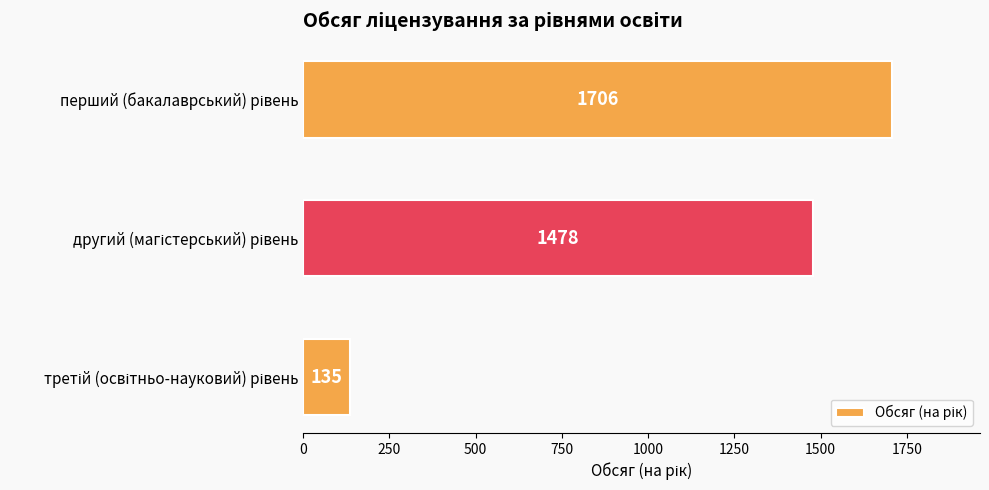

Are the bars grouped side by side (vs. stacked)?

No